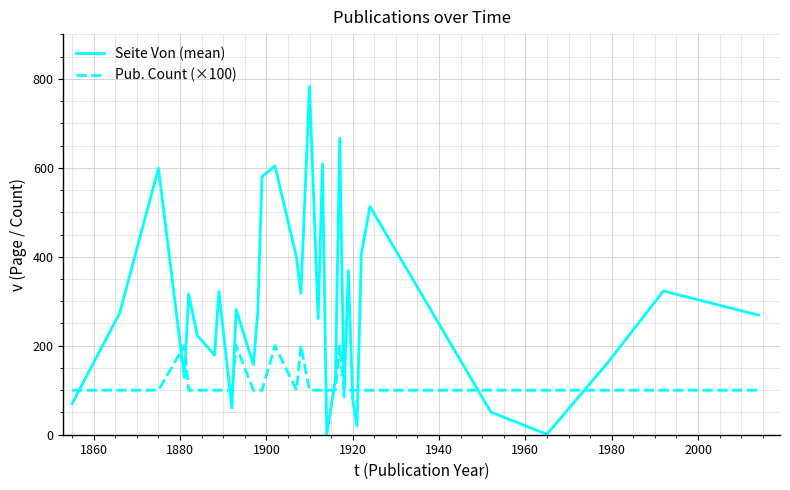

Is this an area chart (filled region under the line)?

No